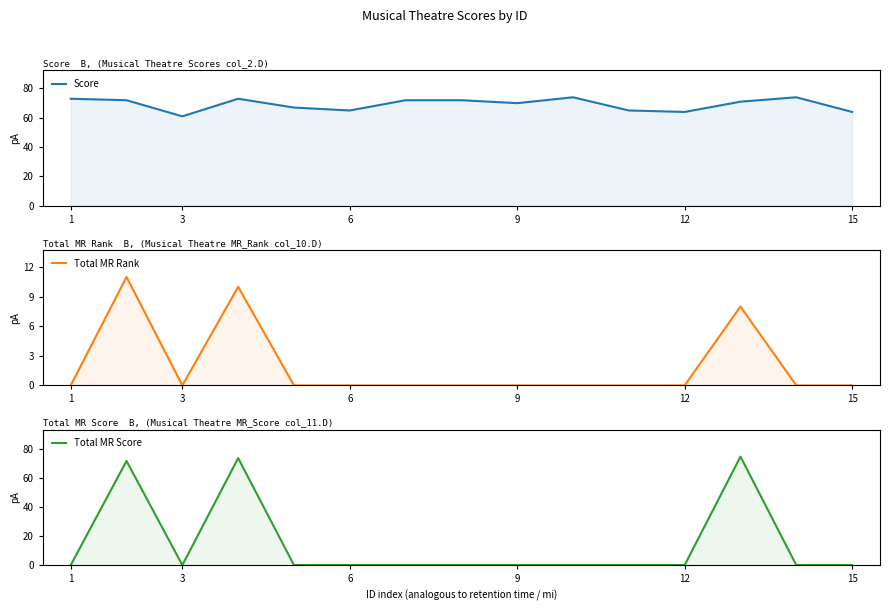

List the series in order of their peak value, highest first.

Total MR Score, Score, Total MR Rank